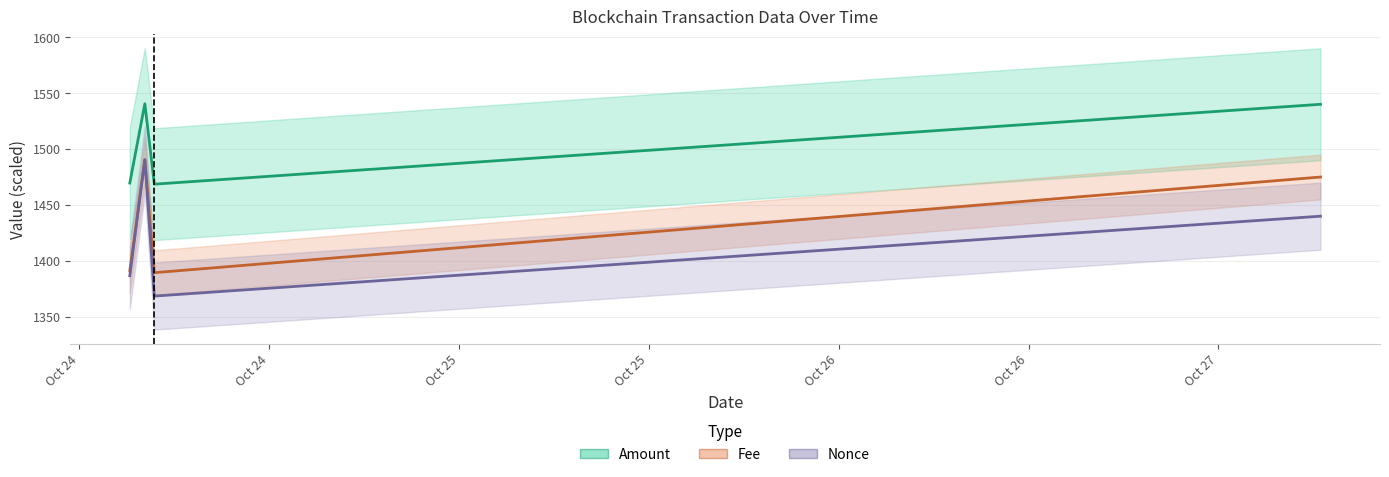

What is the spread (max minus min) of values at Oct 24?

82.9